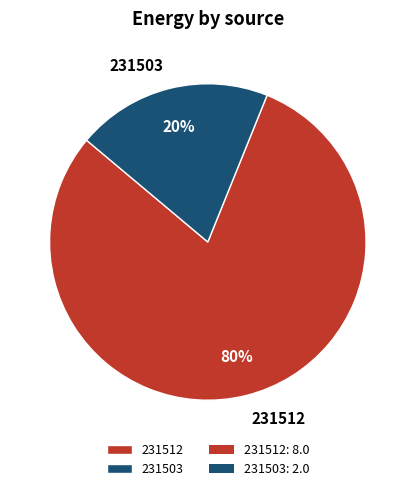

Rank the categories by value from highest to lowest.

231512, 231503